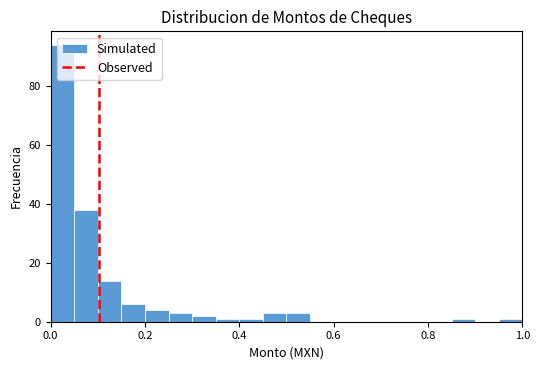

Read against the x-axis, roughly where is the centre of the tallest bar?

0.02